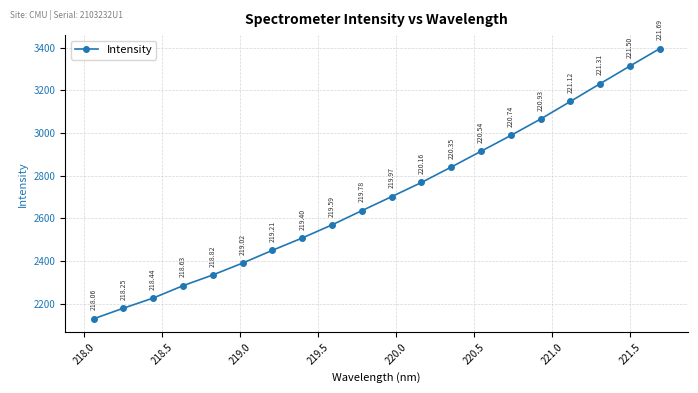

What is the difference between the maximum and minimum values?

1266.8